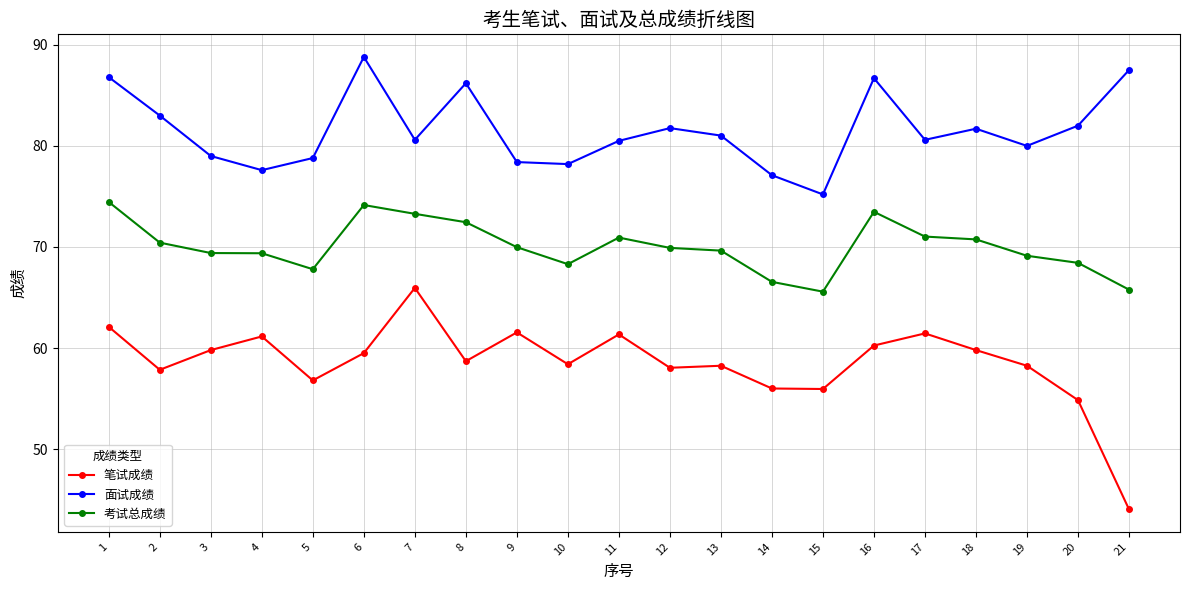

List the series in order of their overall mean, highest first.

面试成绩, 考试总成绩, 笔试成绩